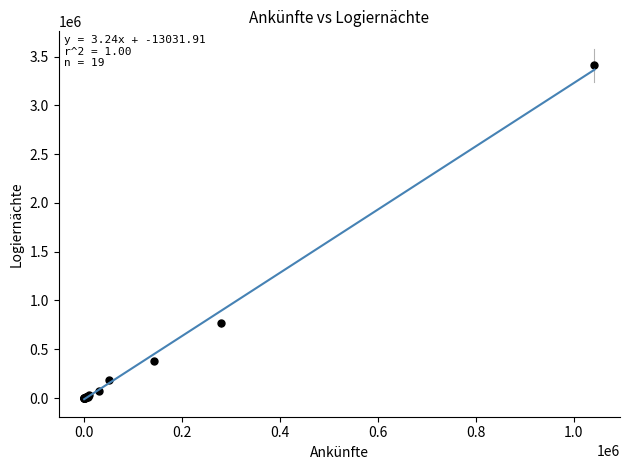

What Y value in the scatter plot is closest to 1704815?

765899.1